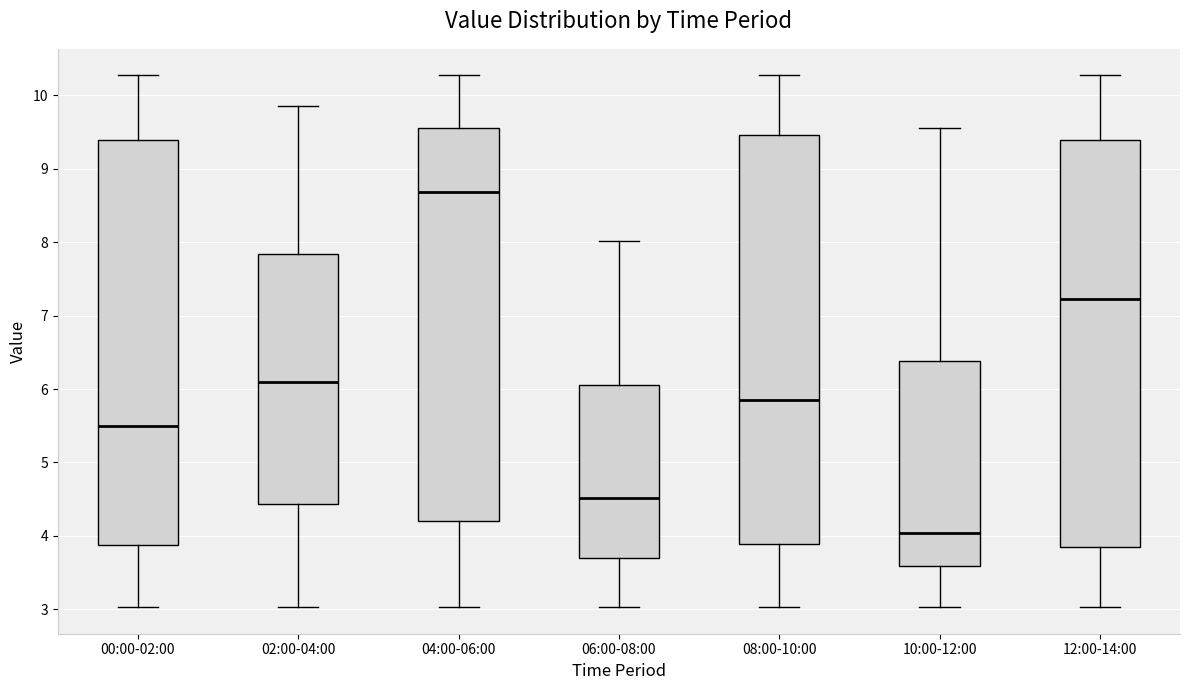

Where does the median line of the box for 02:00-04:00 sit on the y-axis? The values are not printed on the chart, so give them approximately, as read against the axis.

6.1